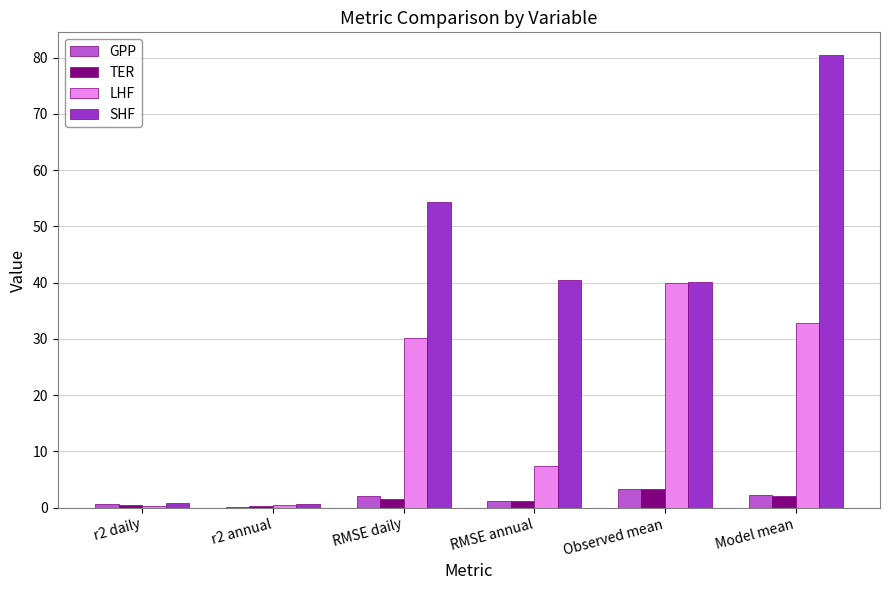

Which series has the largest range (max minus min)?

SHF